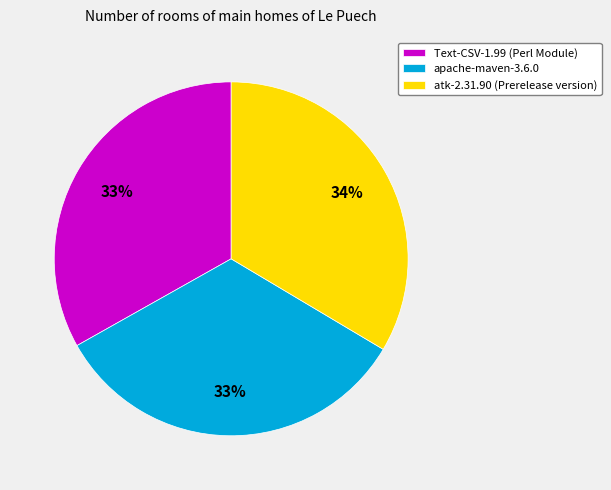

Combined, do atk-2.31.90 (Prerelease version) and Text-CSV-1.99 (Perl Module) account for over 50%?

Yes